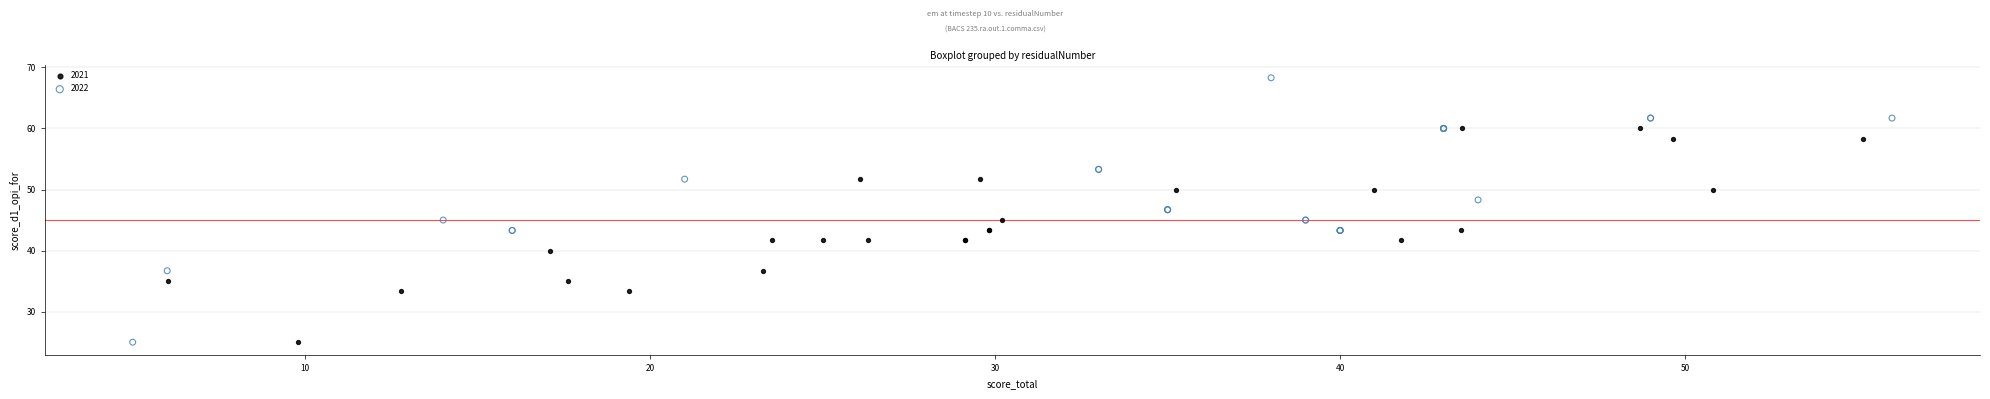

Which series has the widest spread of Y values?

2022